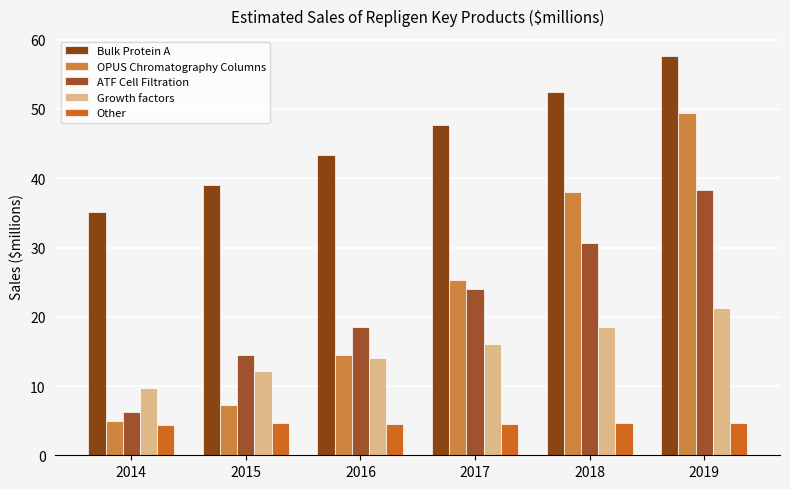

How many bars are there in total?

30